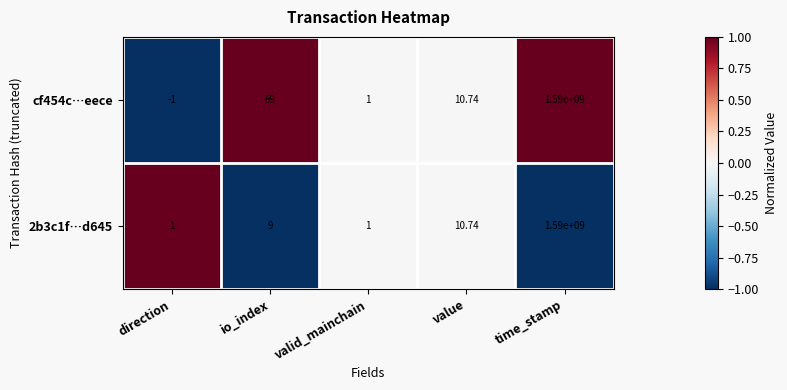

Which label corresponds to the largest value in the chart?

time_stamp